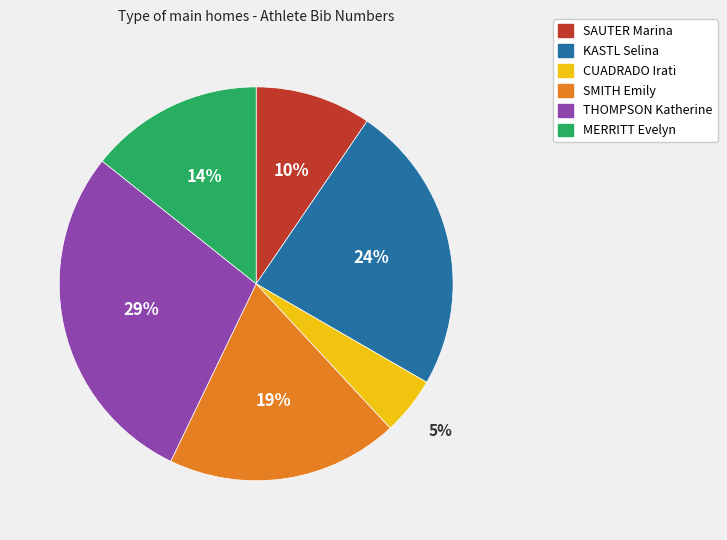

Do THOMPSON Katherine and CUADRADO Irati together represent more than half of the pie?

No